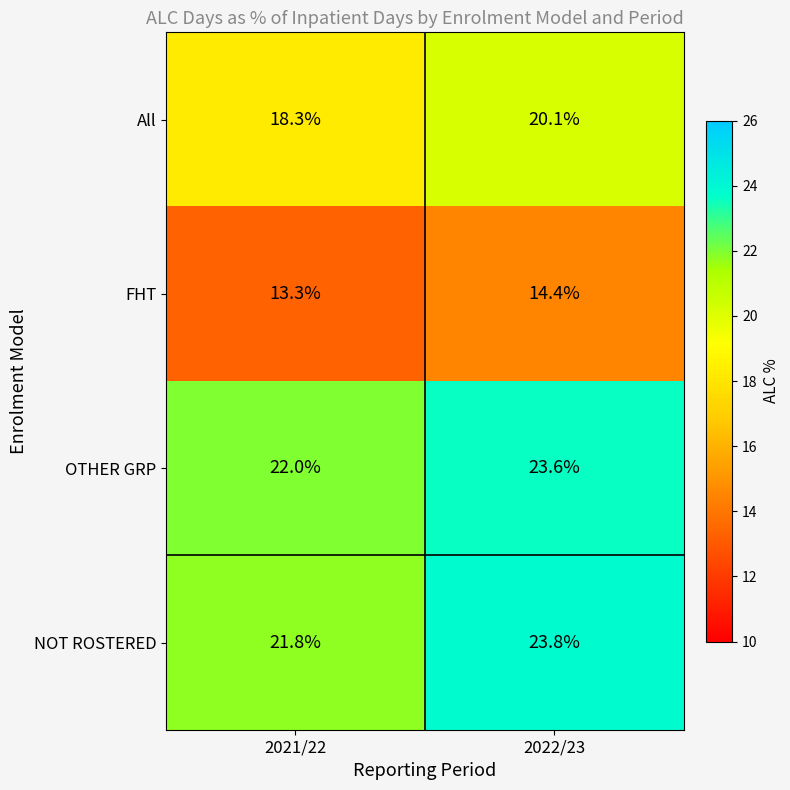

Rank the series by their maximum value, from lowest to highest.

FHT, All, OTHER GRP, NOT ROSTERED